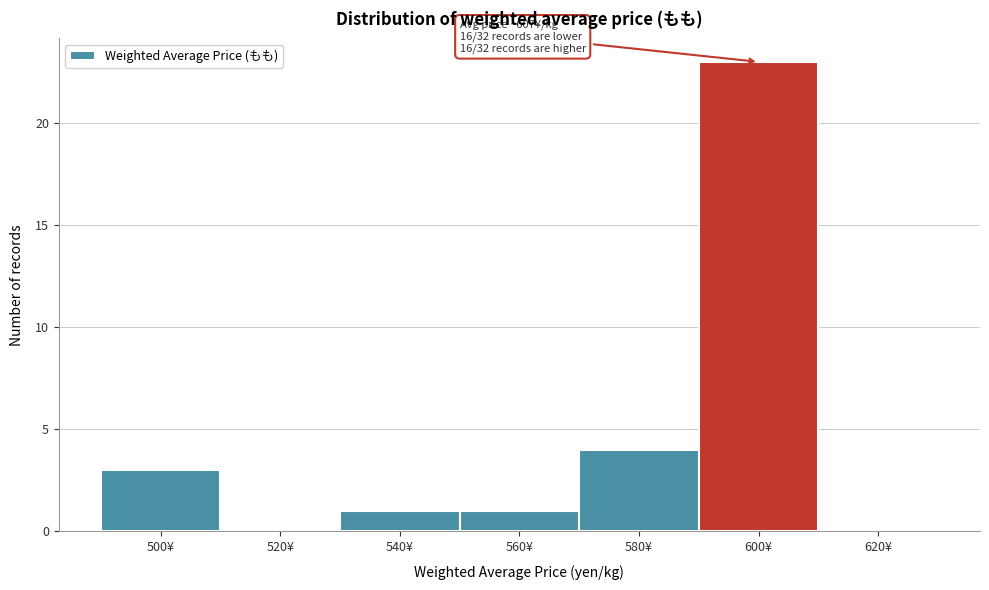

Reading right to left, what are all the values shown in this chart?

620¥=0	600¥=23	580¥=4	560¥=1	540¥=1	520¥=0	500¥=3